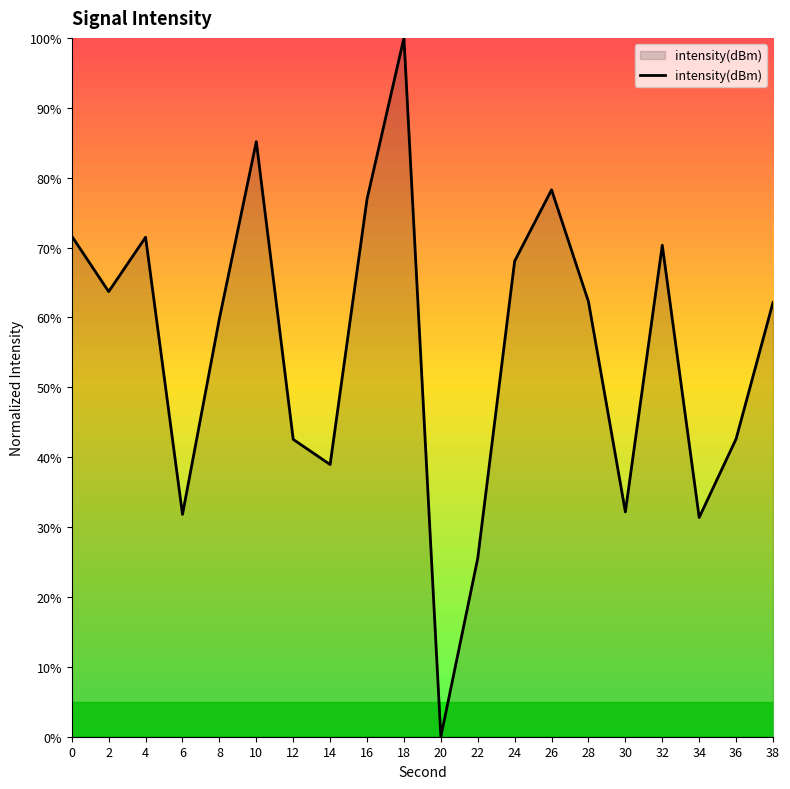

How many lines are shown in the chart?

1